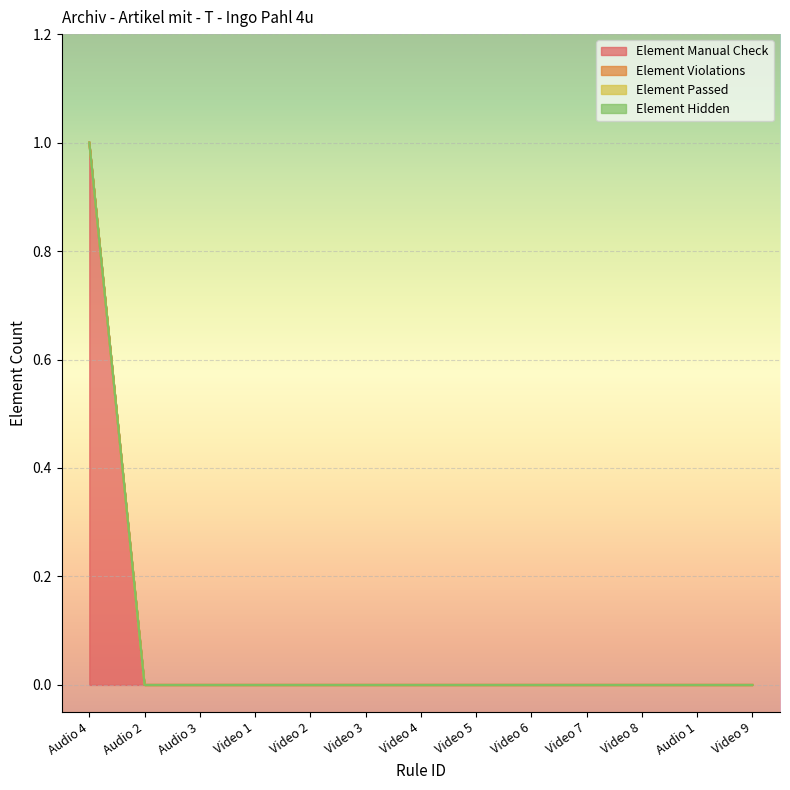

True or false: Element Hidden and Element Manual Check cross at least once.

False